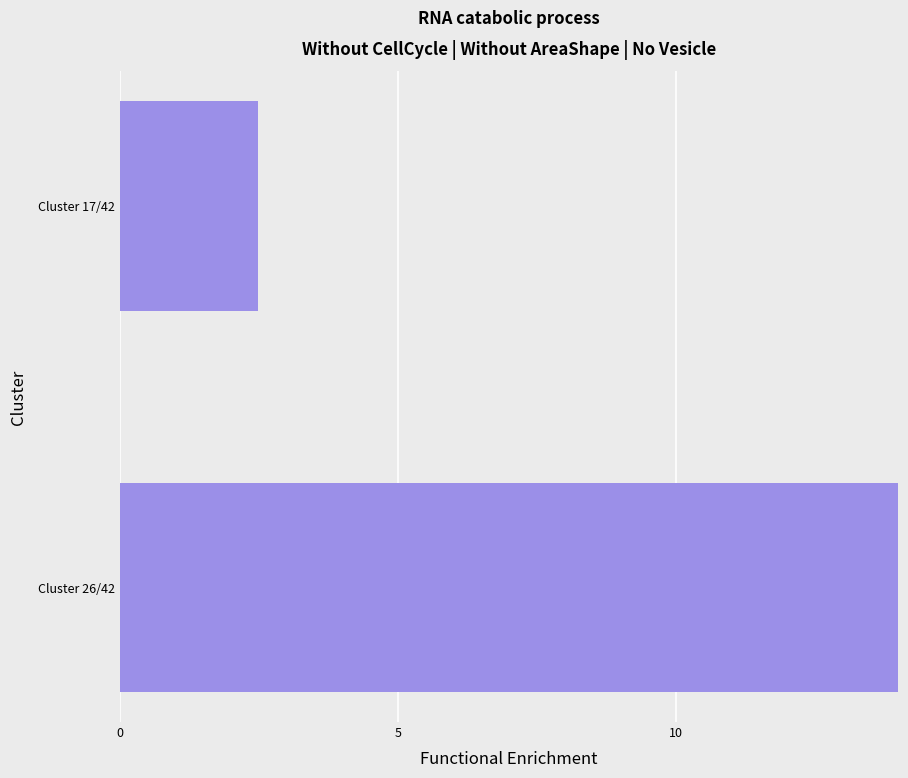

Approximately how many times larger is the value at Cluster 26/42 compared to Cluster 17/42?

5.7